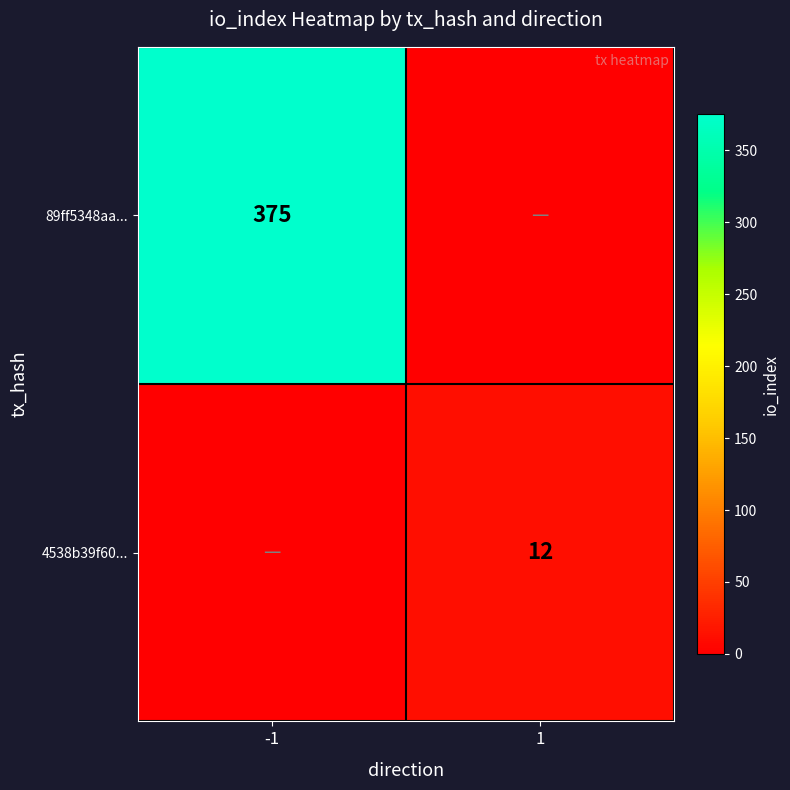

What is the difference between the highest and lowest values at -1?

375